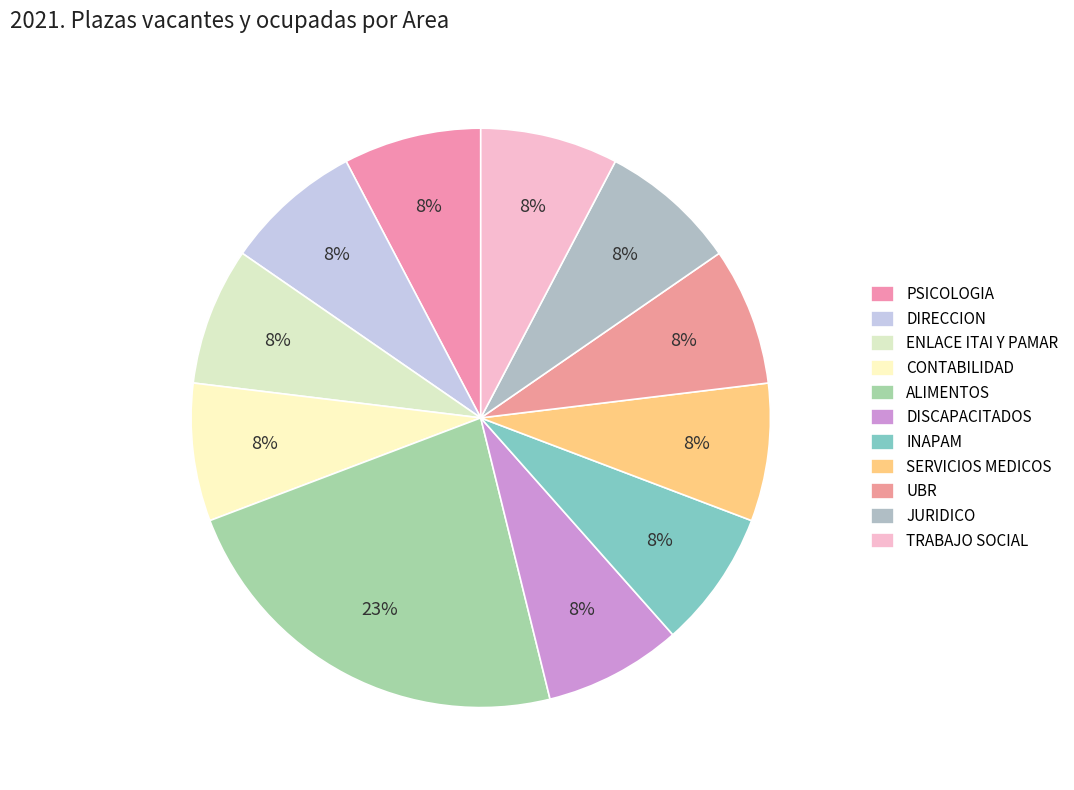

Is the sum of JURIDICO and PSICOLOGIA greater than half?

No